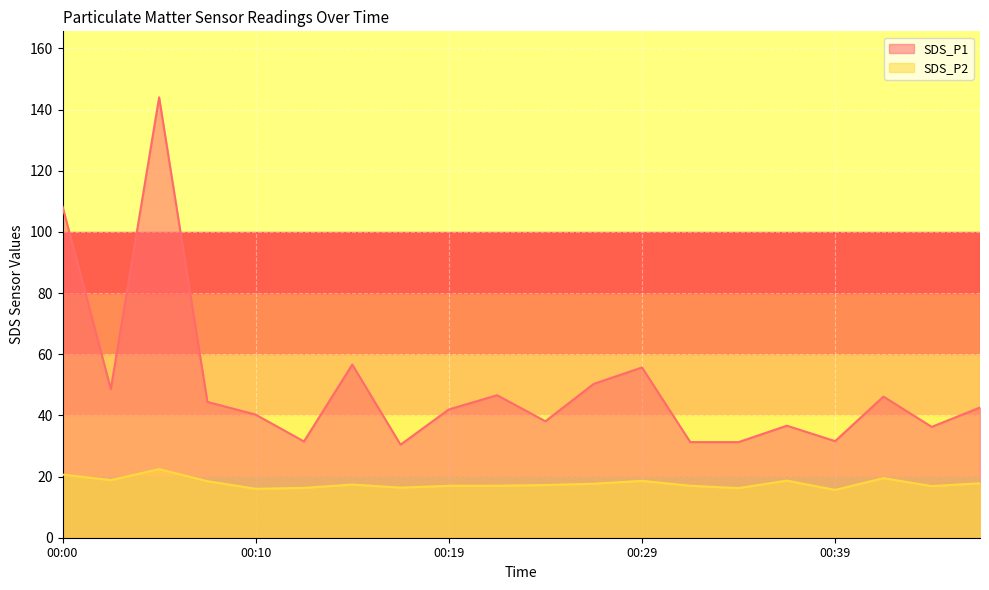

What is the minimum value shown in the chart?

15.6